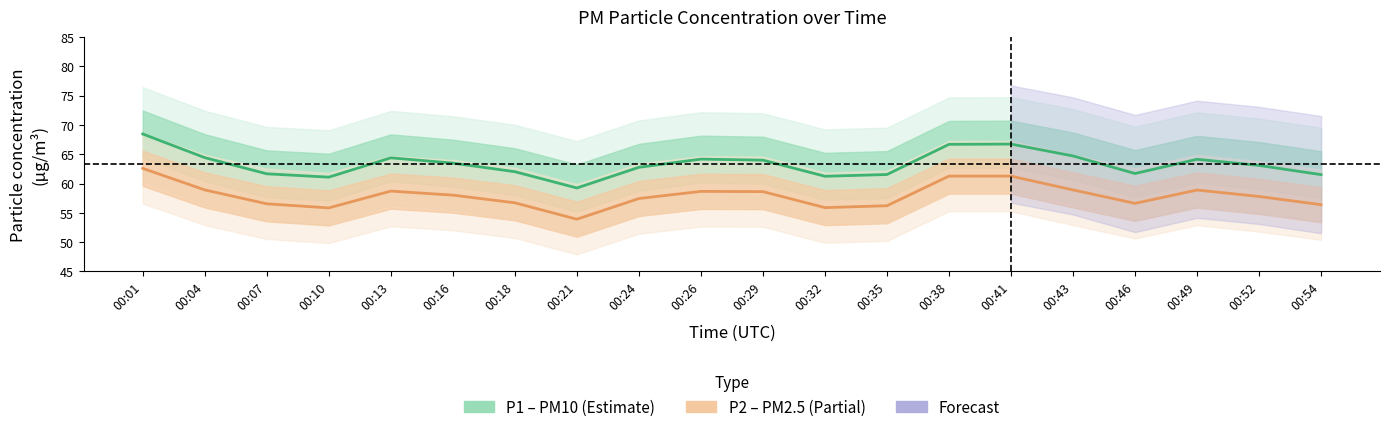

What value does the P1 (PM10) series have at 00:26?

64.2